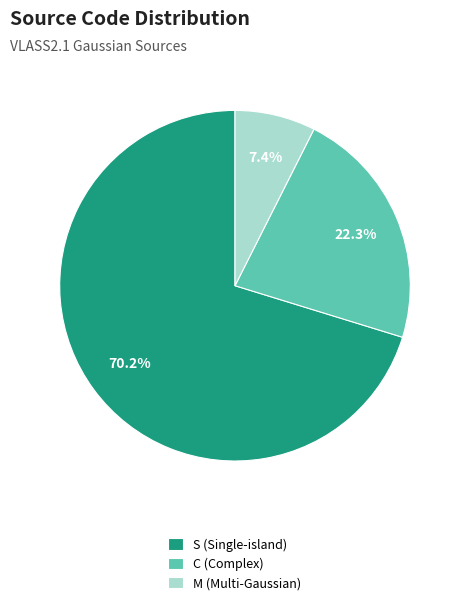

How many segments does this pie chart have?

3